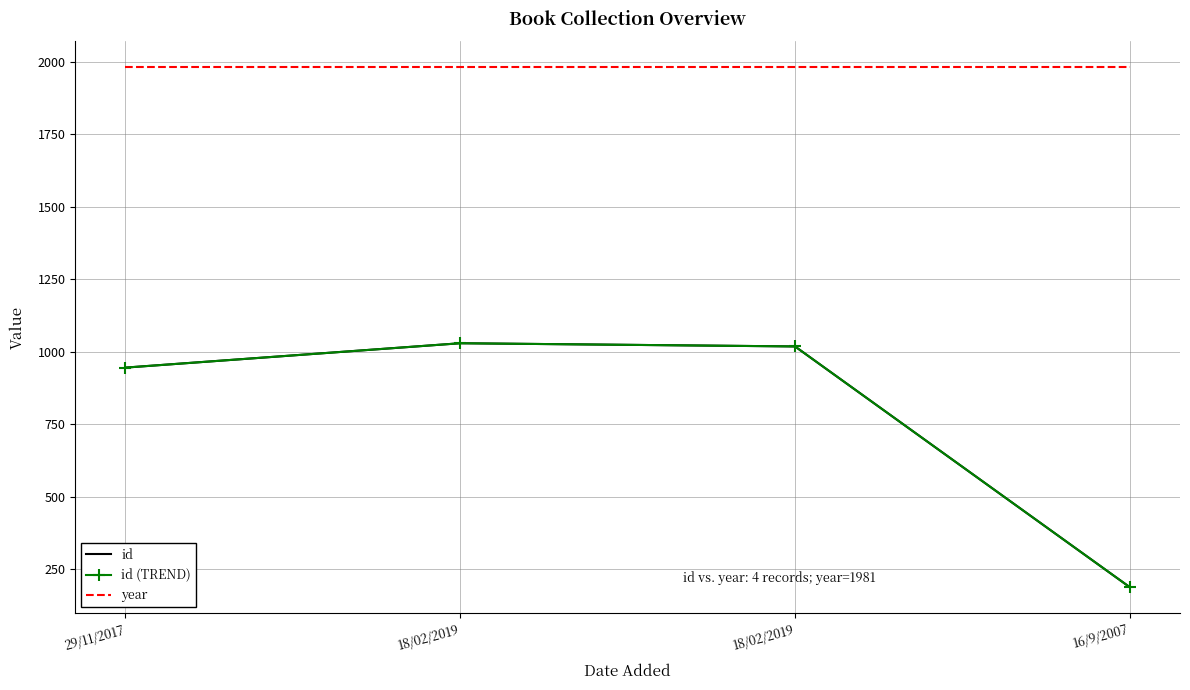

Rank the categories by id (TREND) value from highest to lowest.

18/02/2019, 18/02/2019, 29/11/2017, 16/9/2007